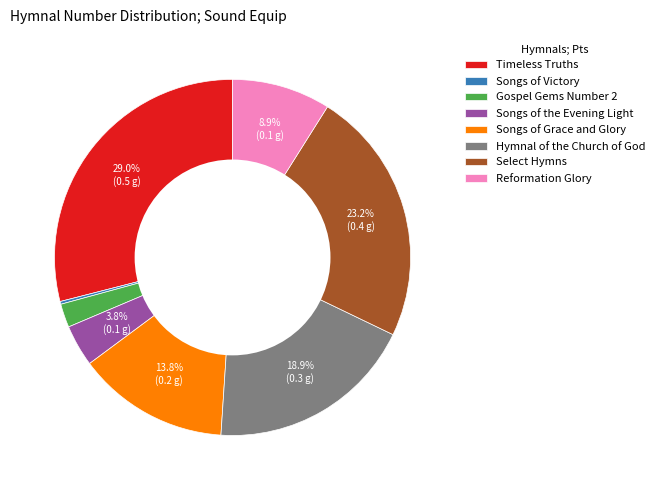

To the nearest percent, what percentage of the pie is Songs of the Evening Light?

4%